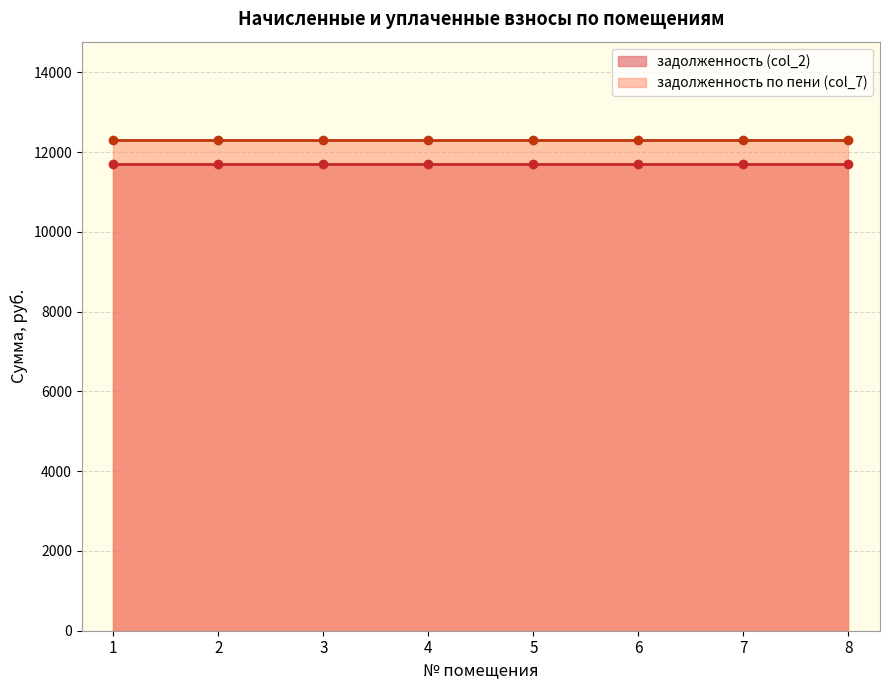

At 1, list the series in order from largest to smallest.

задолженность по пени (col_7), задолженность (col_2)